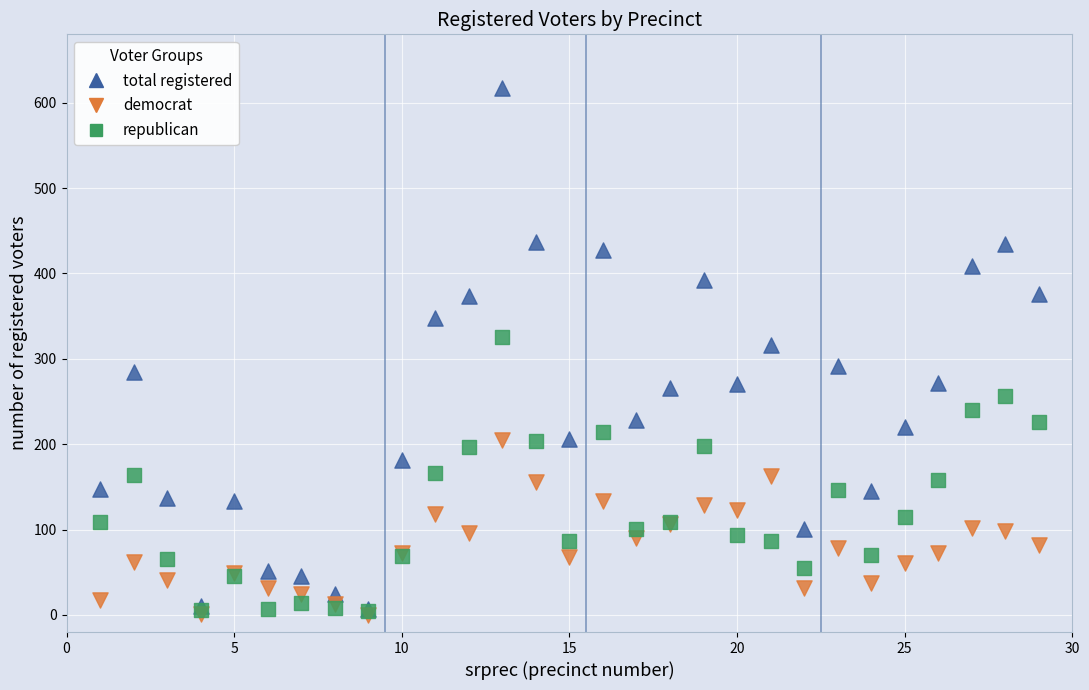

Across all series, what Y value is closest to 308?

316